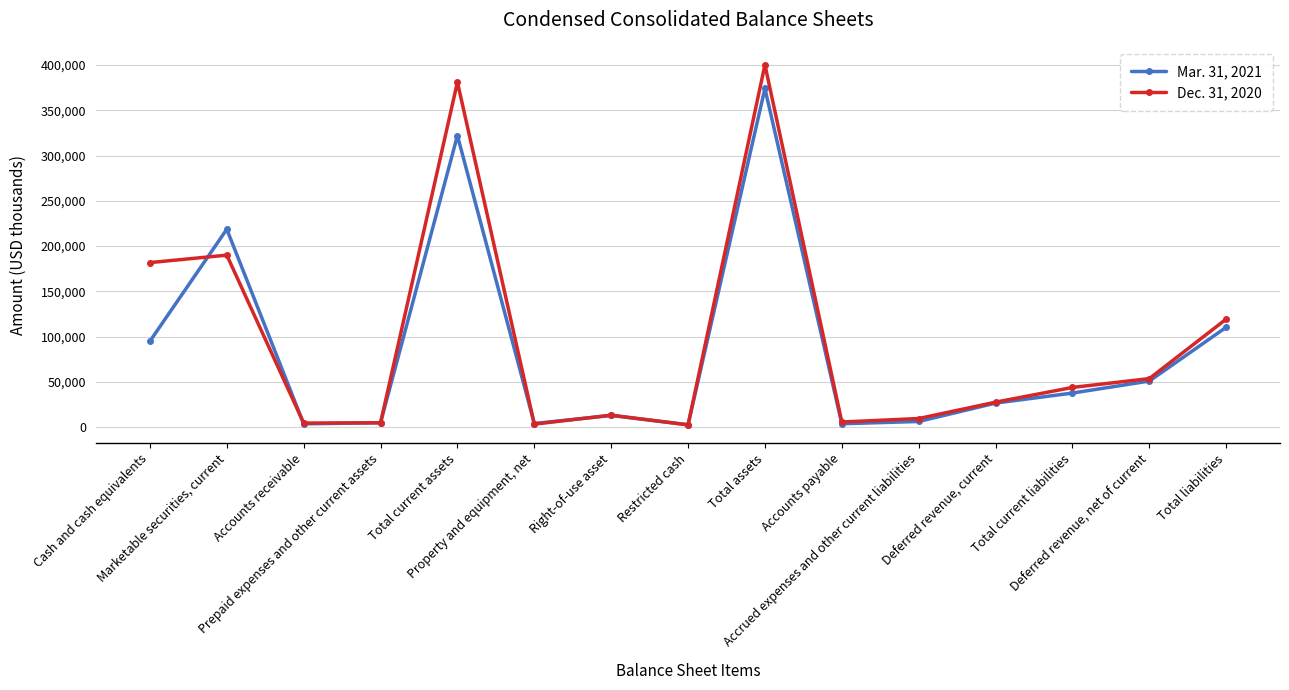

What is the difference between the maximum and minimum values in the Mar. 31, 2021 series?

371430